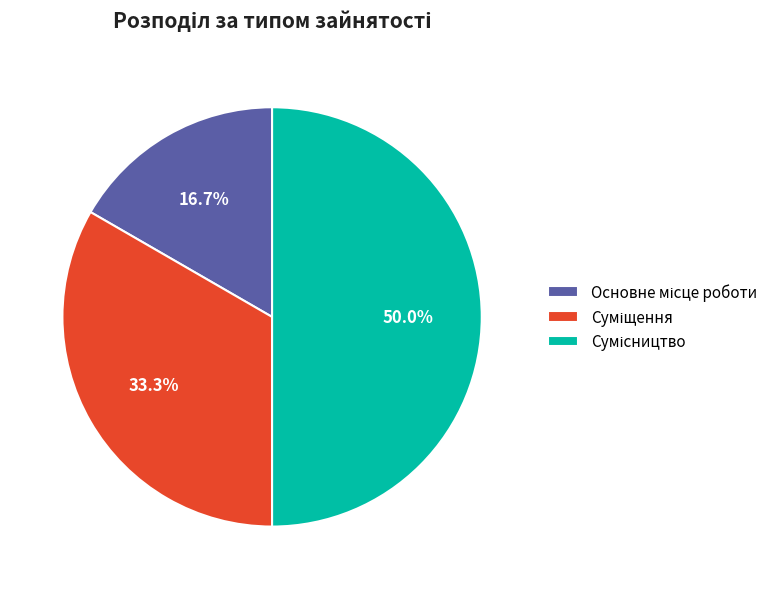

Approximately how many times larger is the value at Суміщення compared to Основне місце роботи?

2.0